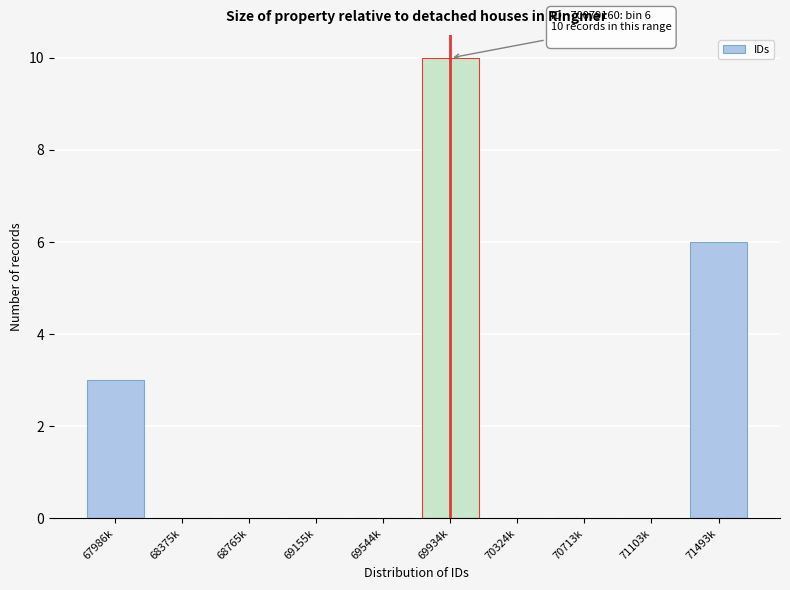

Reading left to right, what are all the values shown in this chart?

67986k=3	68375k=0	68765k=0	69155k=0	69544k=0	69934k=10	70324k=0	70713k=0	71103k=0	71493k=6